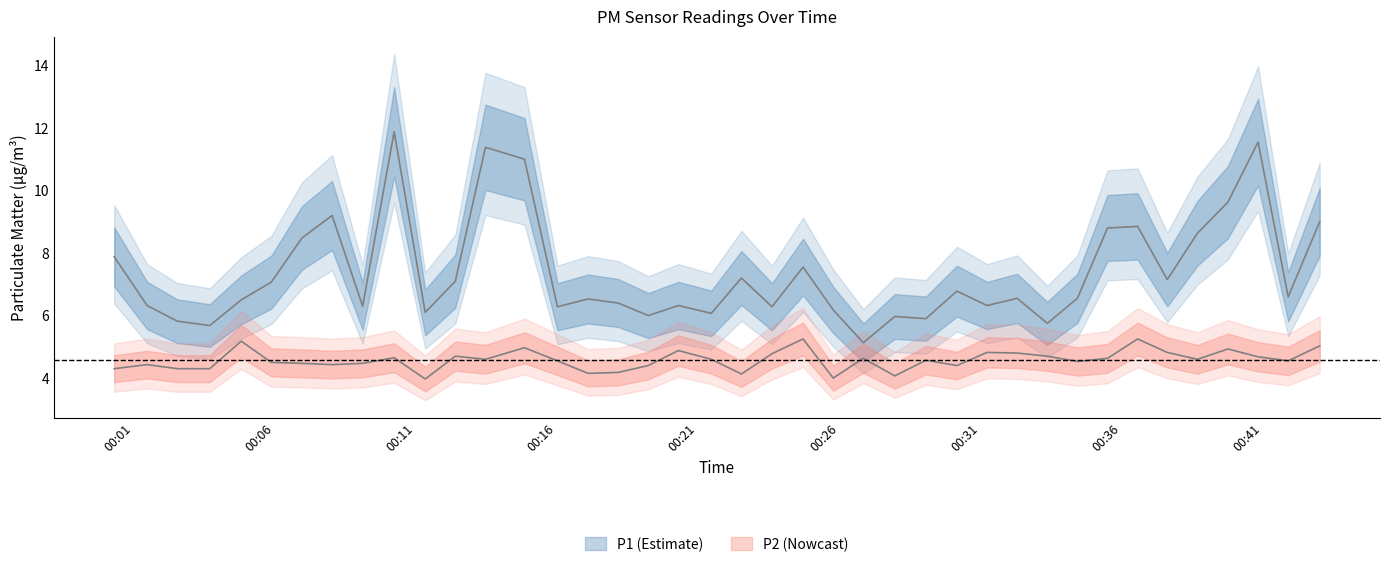

Where does the P2 series first go above 4?

00:01